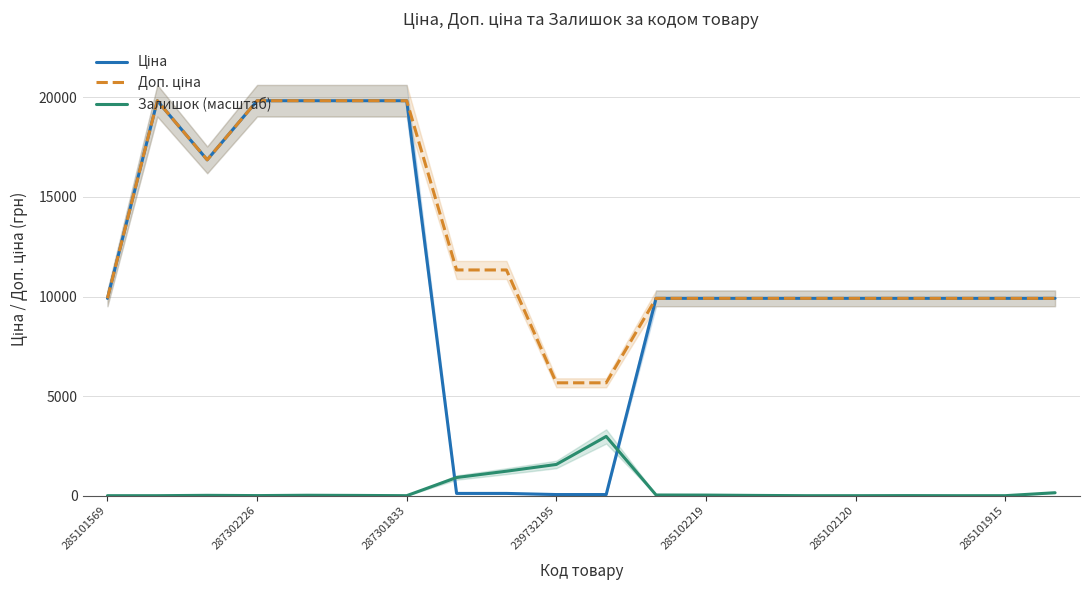

Is this an area chart (filled region under the line)?

No